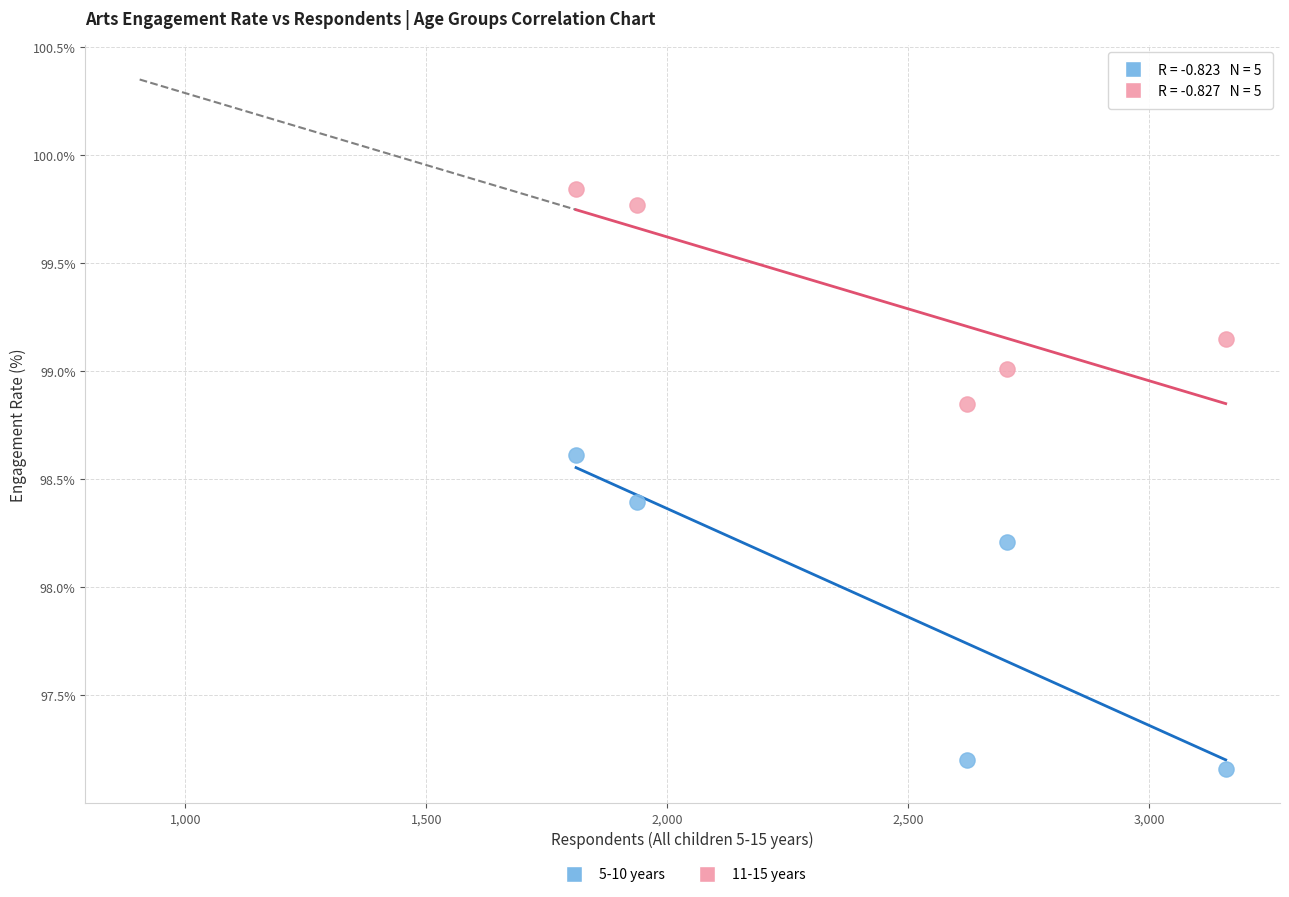

Which series reaches the minimum Y coordinate?

5-10 years